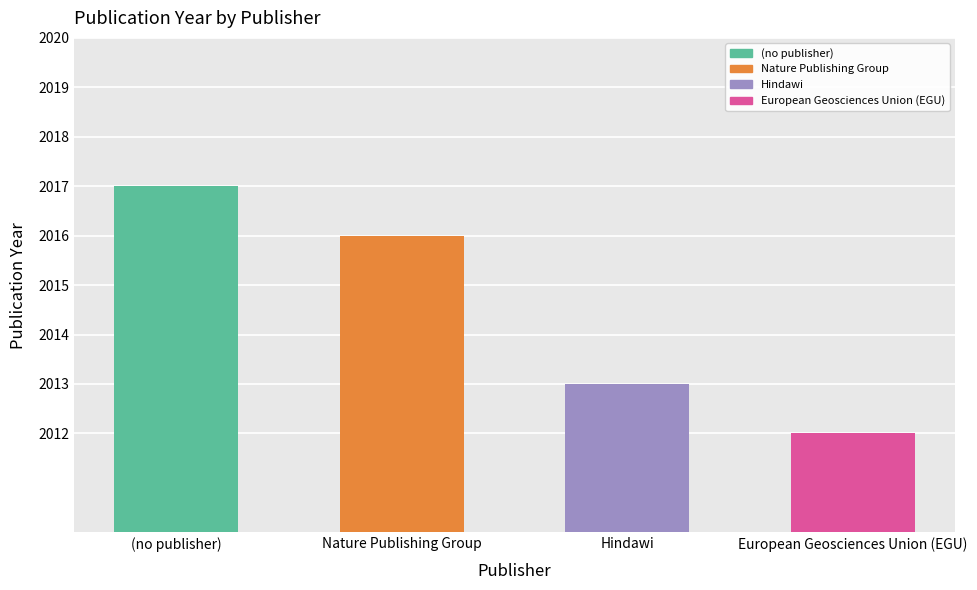

Which label corresponds to the largest value in the chart?

(no publisher)